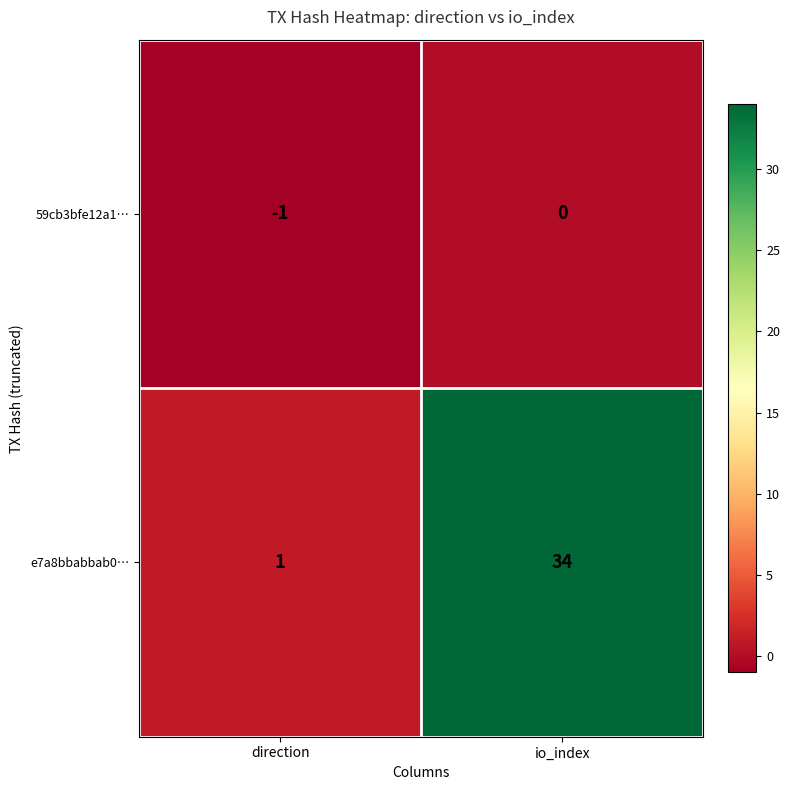

True or false: e7a8bbabbab0… has a value of 1 at direction.

True